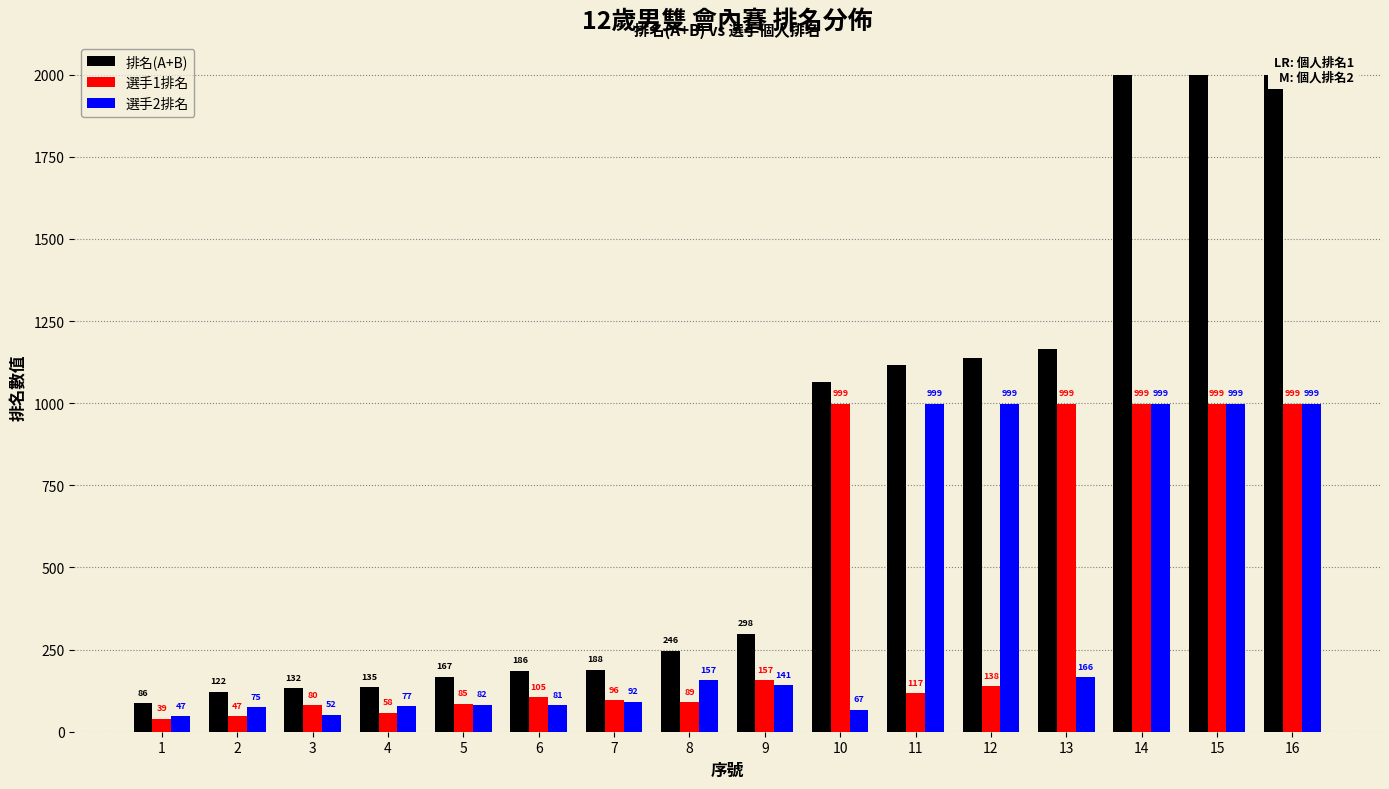

What is the difference between the maximum and second lowest values in the 排名(A+B) series?

1876